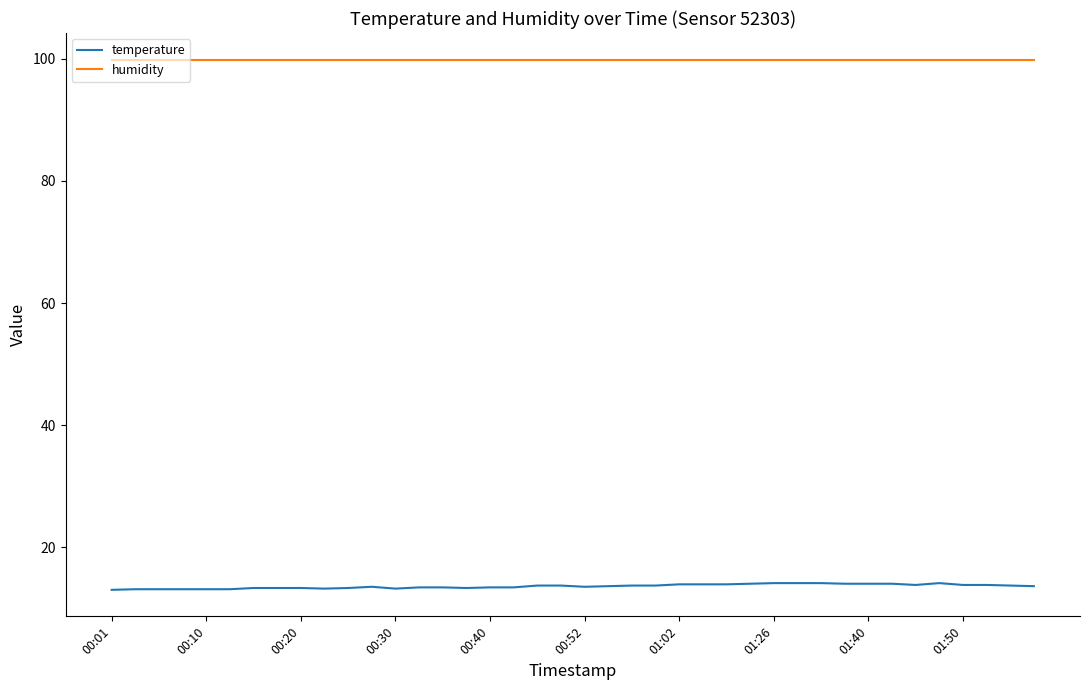

List the series in order of their peak value, highest first.

humidity, temperature